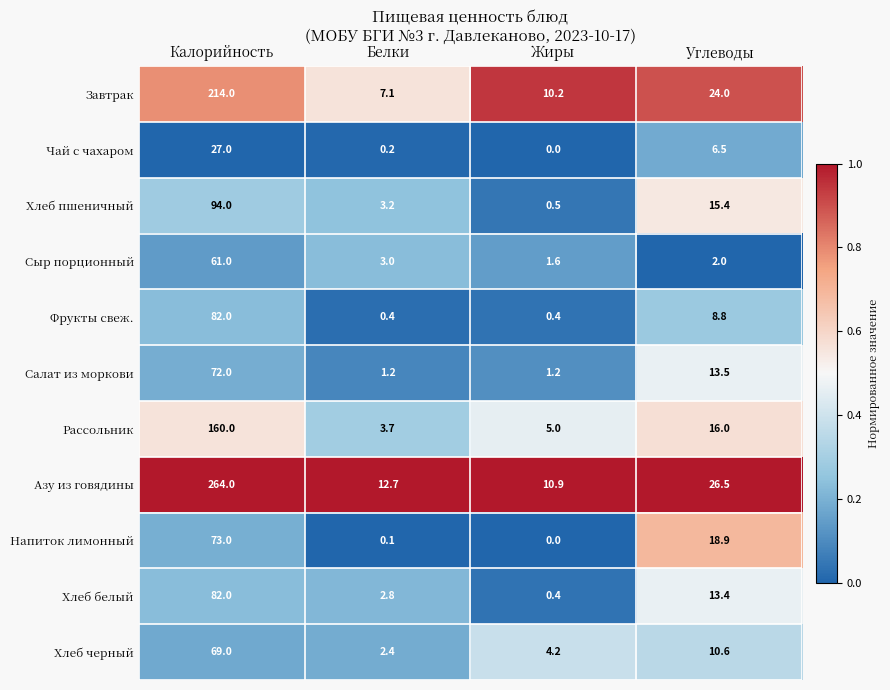

At which category is the sum across all series the highest?

Калорийность